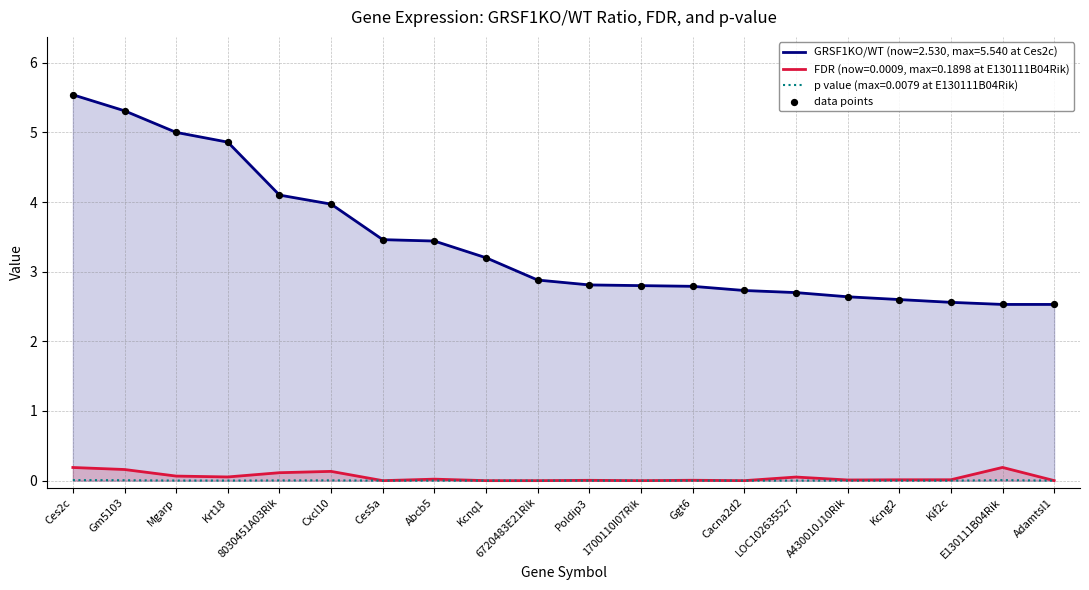

Which has a higher value, Cxcl10 or 8030451A03Rik?

8030451A03Rik